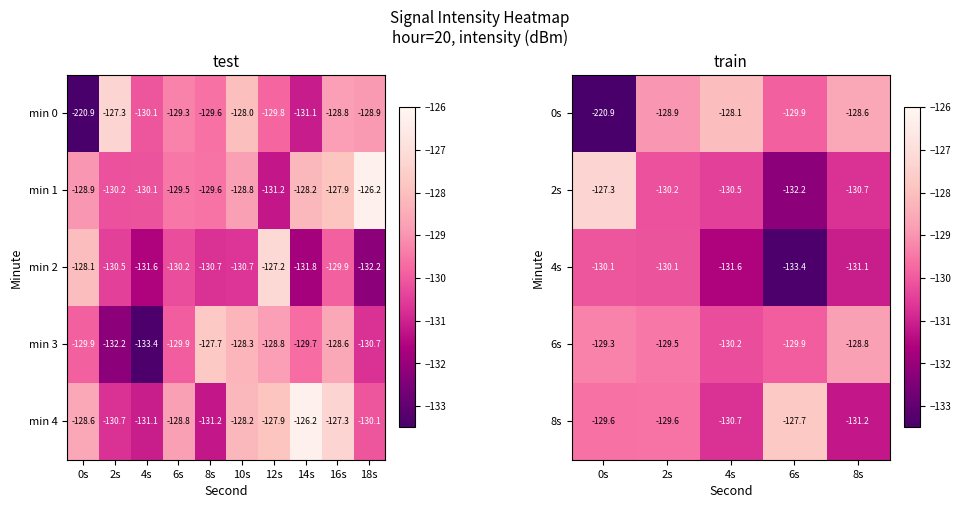

Where is min 4 nearest to the value -128?

12s